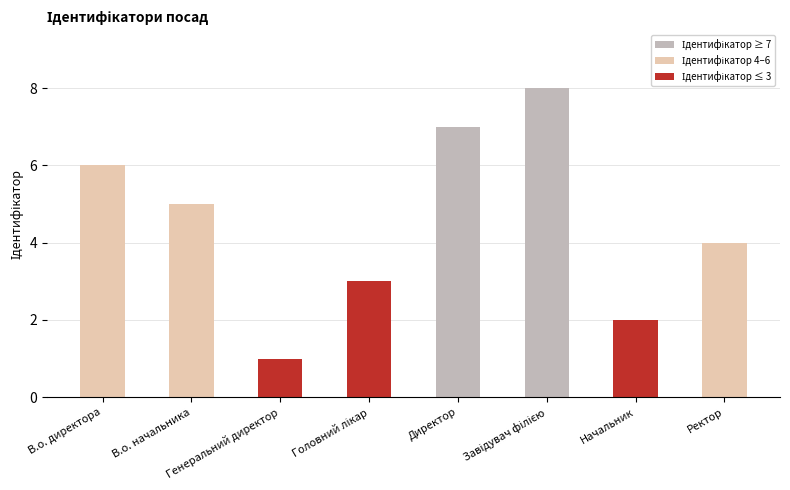

What is the maximum value shown in the chart?

8